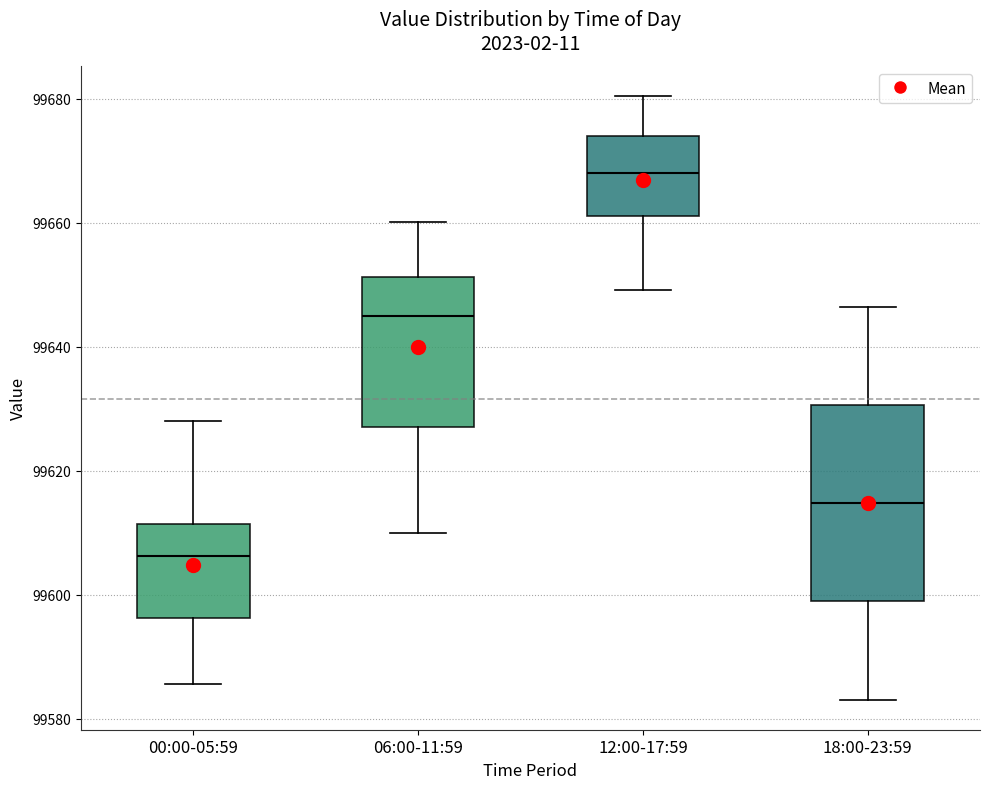

Reading left to right, read every box against the y-axis: the position of its median line, the range the box covers, and the ends of its whiskers. The values are not printed on the chart, so give them approximately, as read against the axis.

00:00-05:59: median 99606, box 99596 to 99612, whiskers 99586 to 99628
06:00-11:59: median 99644, box 99628 to 99652, whiskers 99610 to 99660
12:00-17:59: median 99668, box 99662 to 99674, whiskers 99650 to 99680
18:00-23:59: median 99614, box 99598 to 99630, whiskers 99584 to 99646